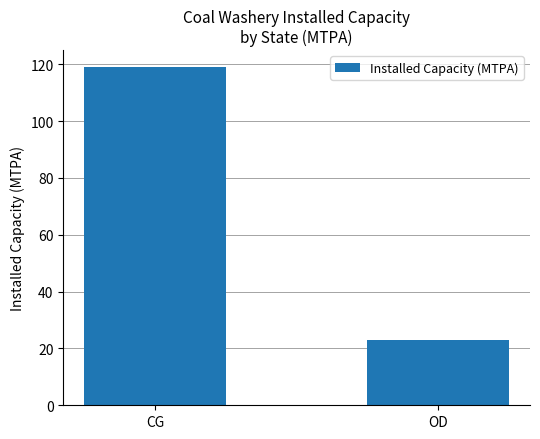

What is the greatest value displayed?

119.0